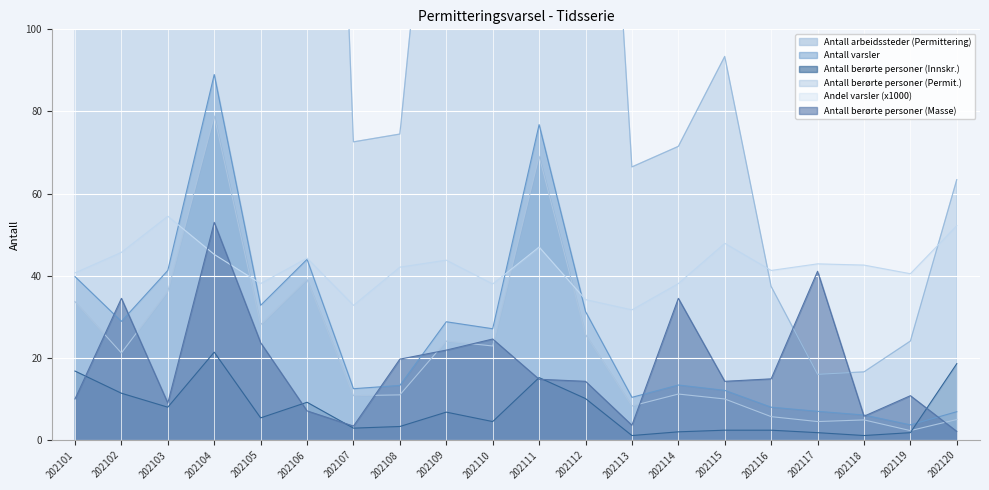

List the series in order of their peak value, lowest first.

Antall berørte personer (Innskr.), Antall berørte personer (Masse), Andel varsler (x1000), Antall arbeidssteder (Permittering), Antall varsler, Antall berørte personer (Permit.)